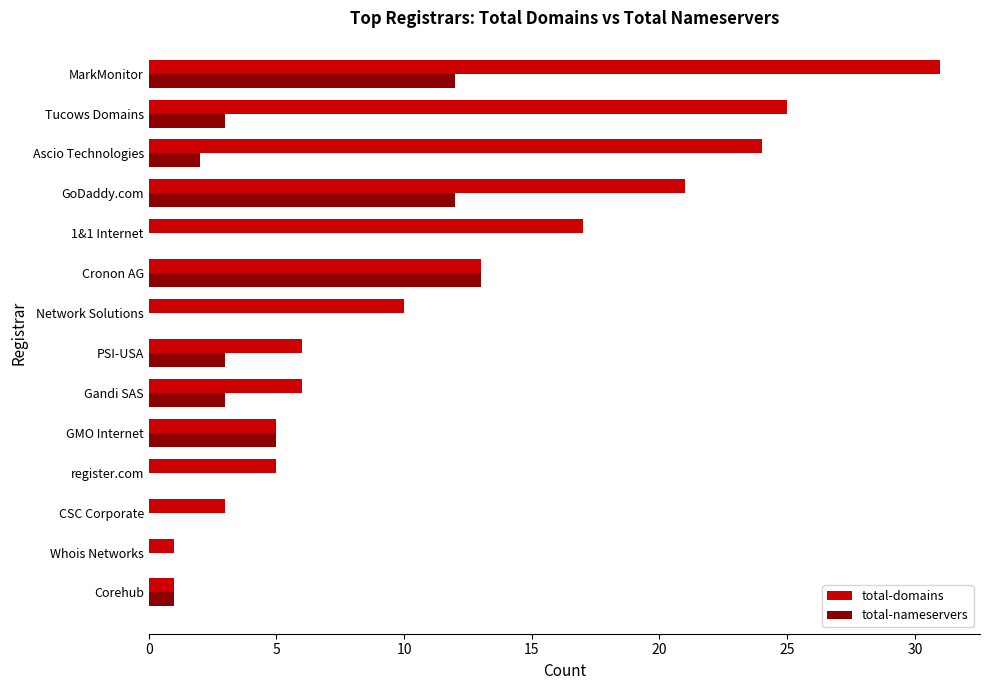

Is the value of total-nameservers at register.com greater than the value of total-domains at Corehub?

No